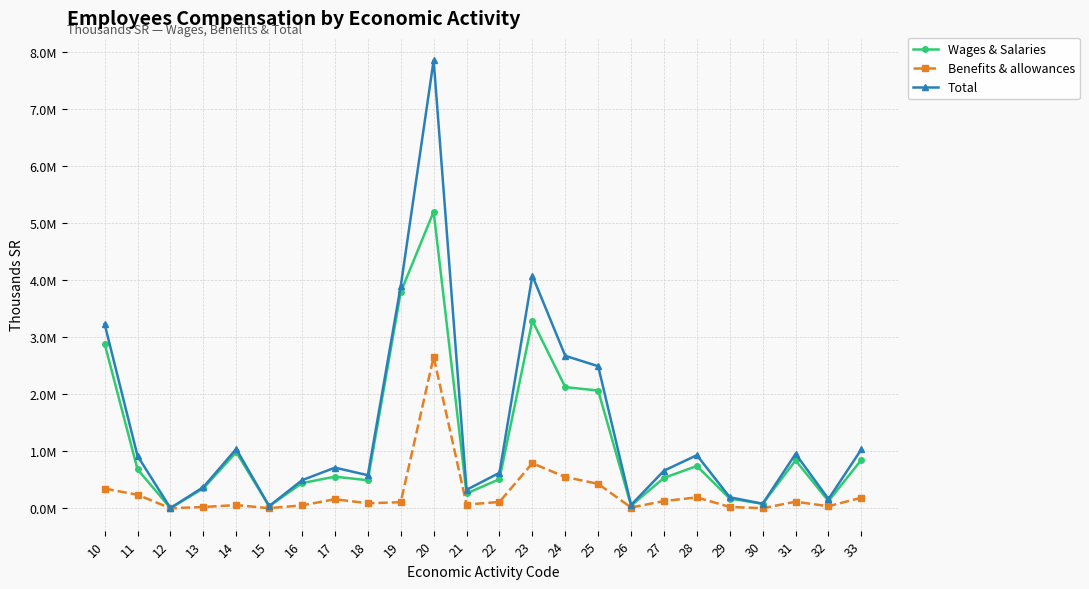

True or false: Total and Benefits & allowances intersect in this chart.

False